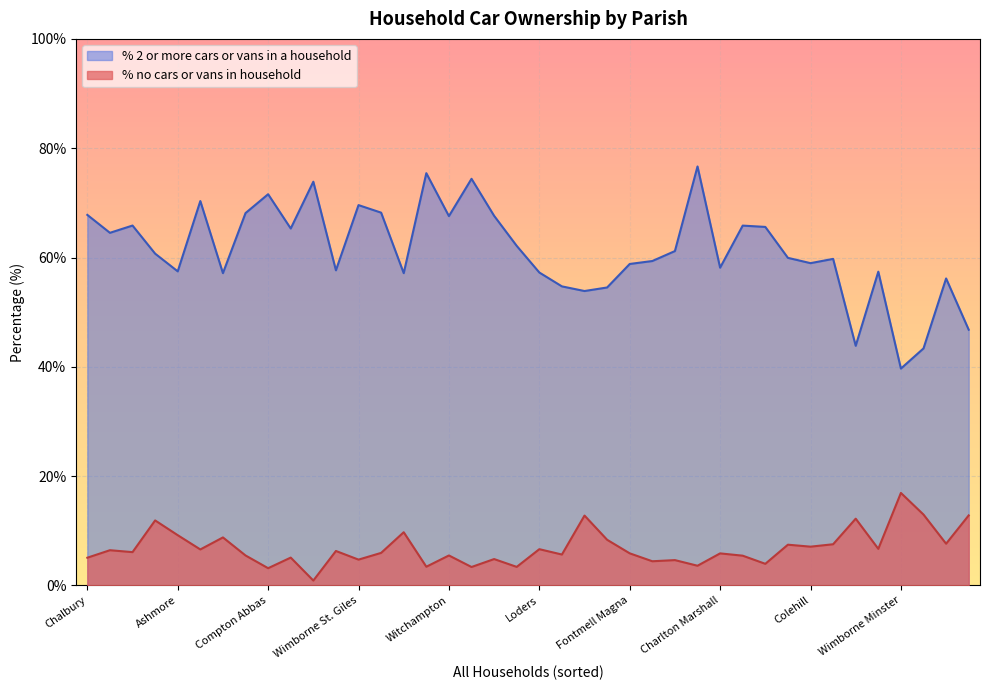

True or false: % no cars or vans in household and % 2 or more cars or vans in a household cross at least once.

False